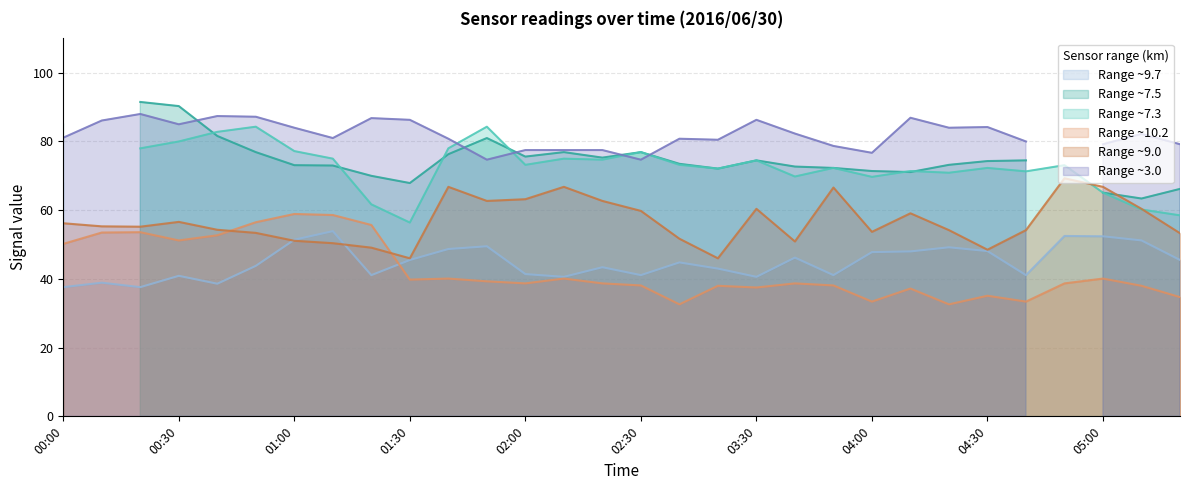

In 10.165, how many points are lower than both neighbors (excluding endpoints)?

8